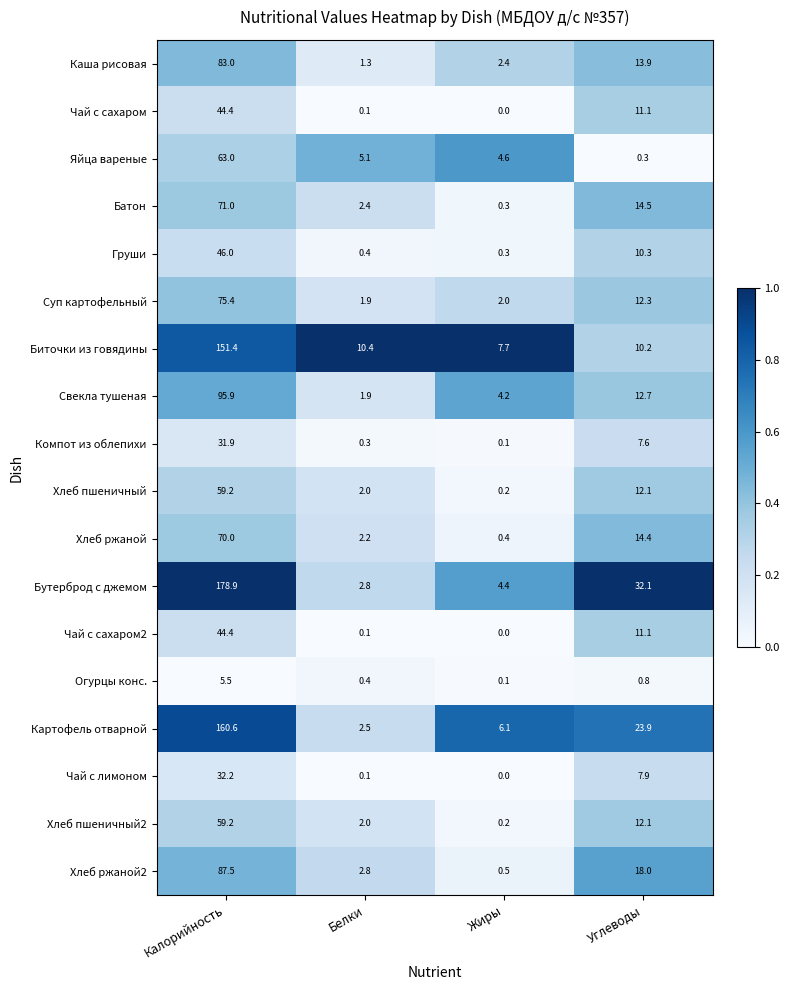

Which category has the lowest value across all series?

Жиры